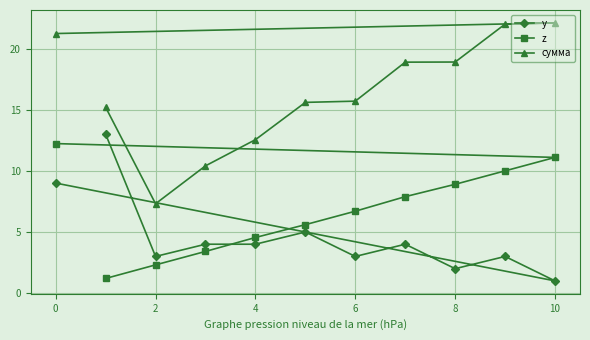

Which series ends up on top after the final intersection of z and y?

z